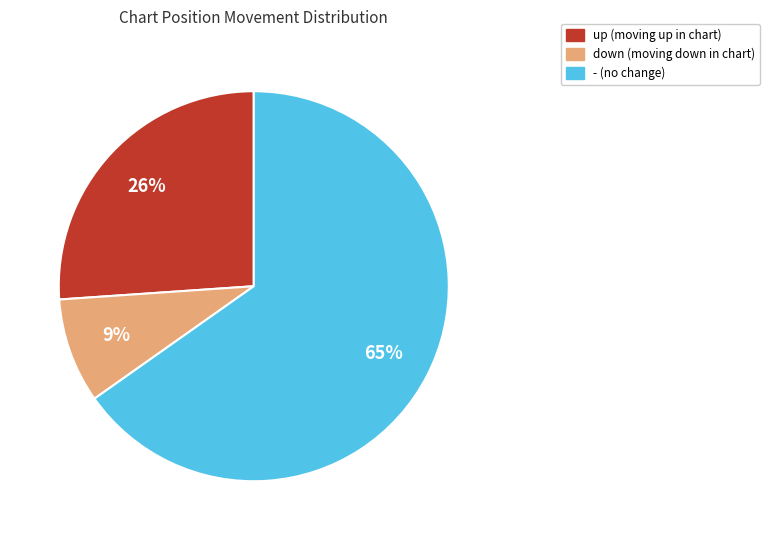

Does - represent more than half of the total?

Yes